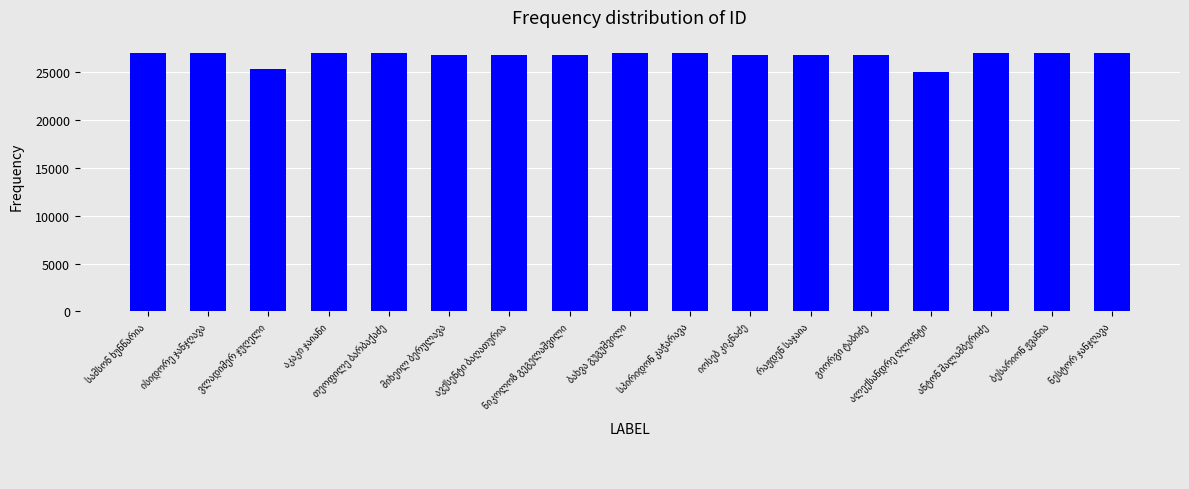

What is the value of the 7th bar from the left?

26737